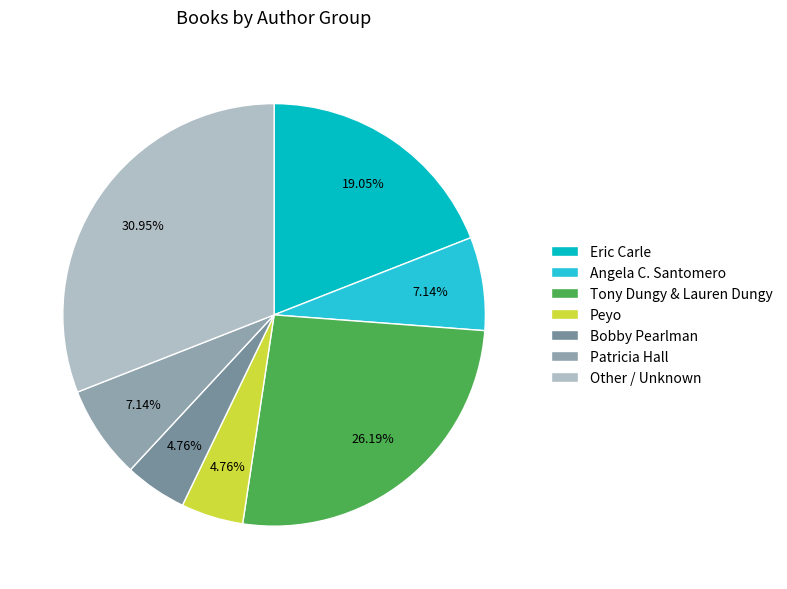

To the nearest percent, what is the difference between the largest and smallest slice percentages?

26%